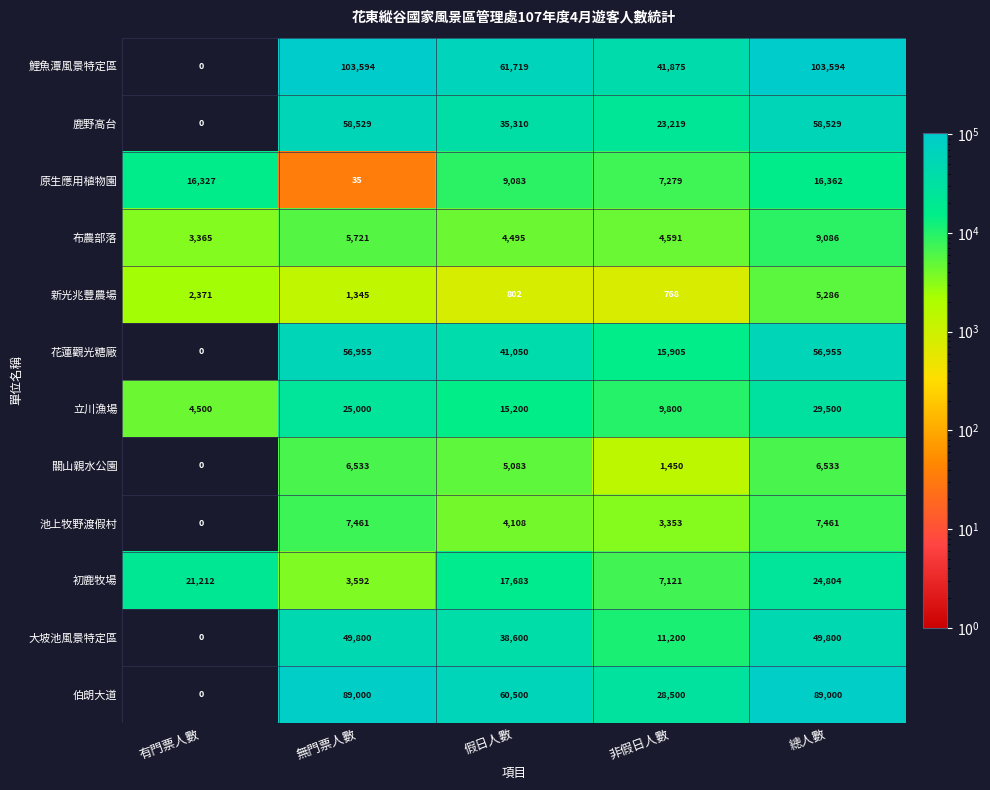

True or false: 大坡池風景特定區 has a value of 76293 at 無門票人數.

False